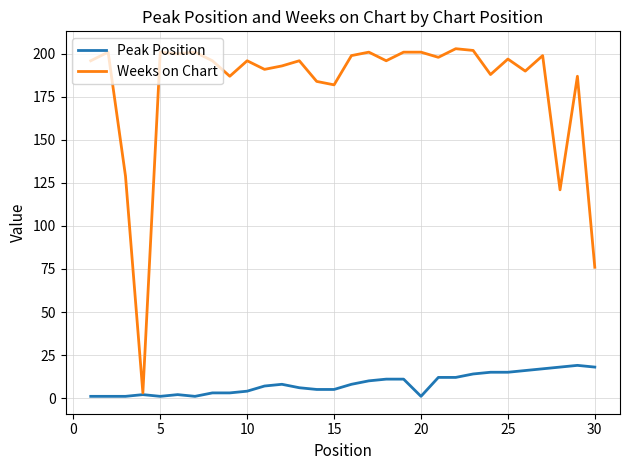

How many lines are shown in the chart?

2